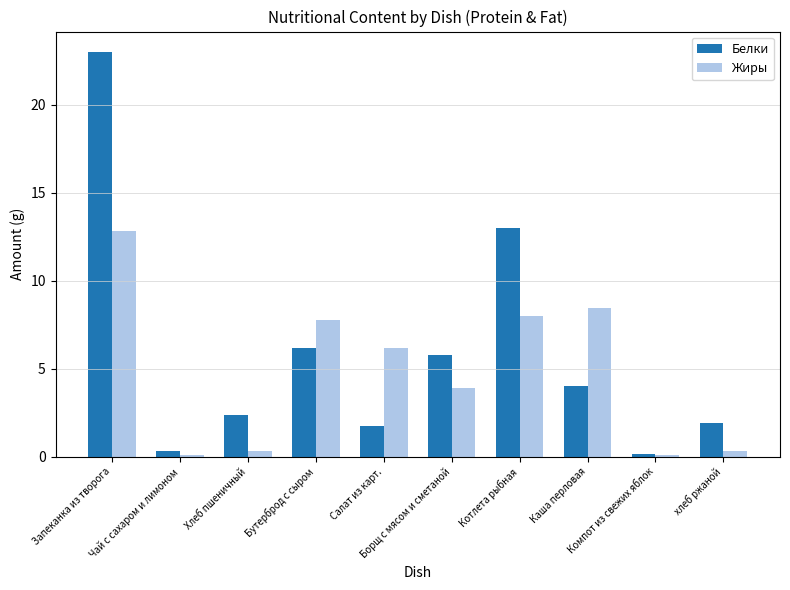

What is the label of the 5th bar from the left?

Салат из карт.